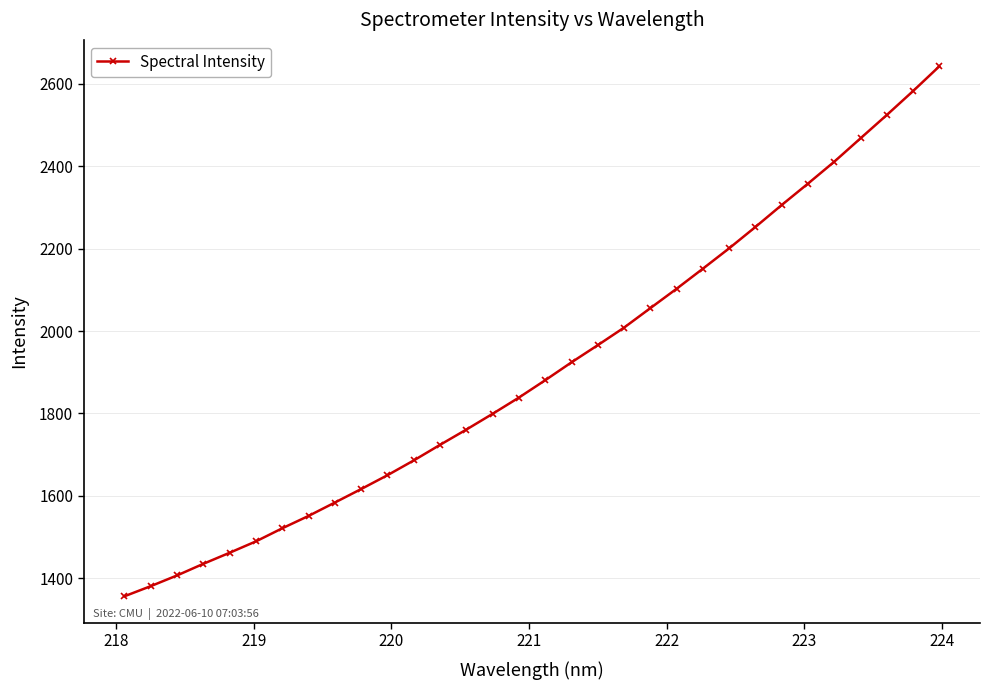

What is the minimum value shown in the chart?

1356.3